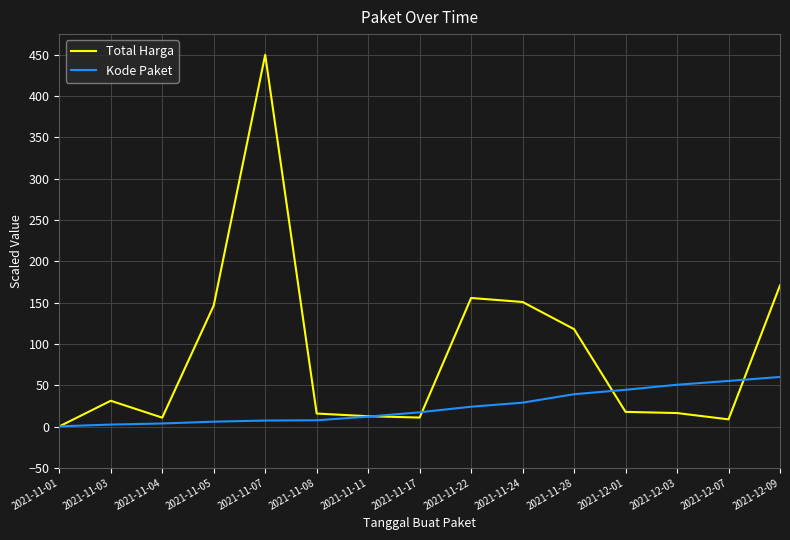

Rank the series by their average value, from highest to lowest.

Total Harga, Kode Paket